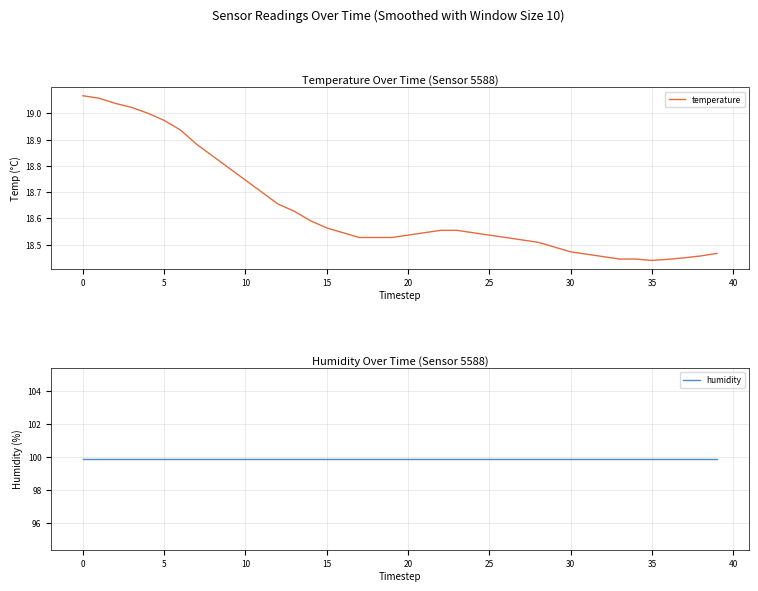

At 31, list the series in order from smallest to largest.

temperature, humidity